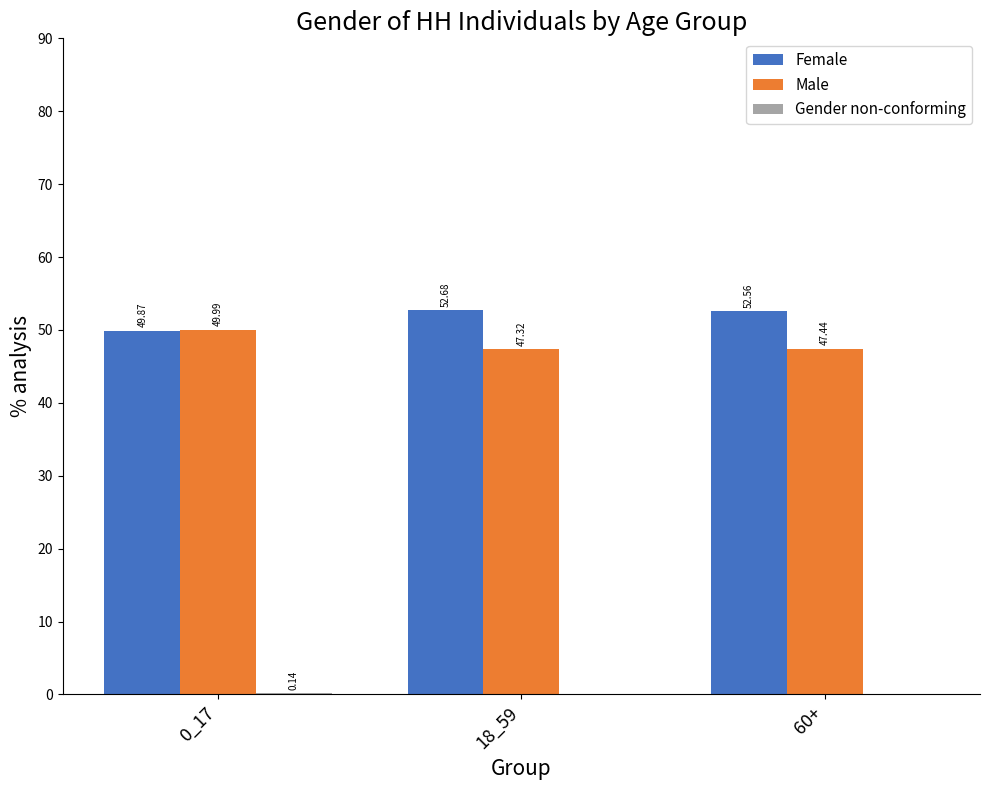

What is the total value across all series at 60+?

100.0